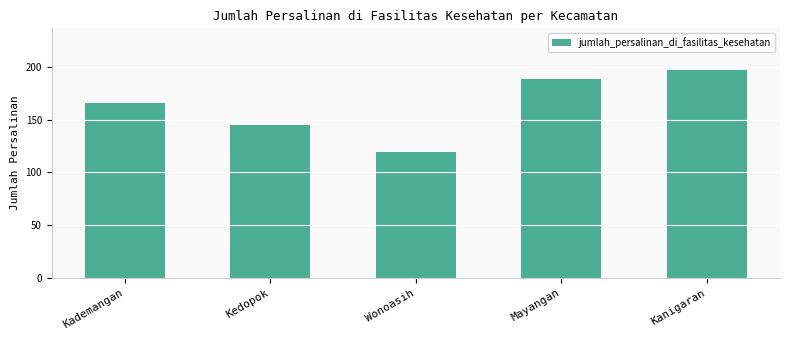

Does the chart contain any negative values?

No